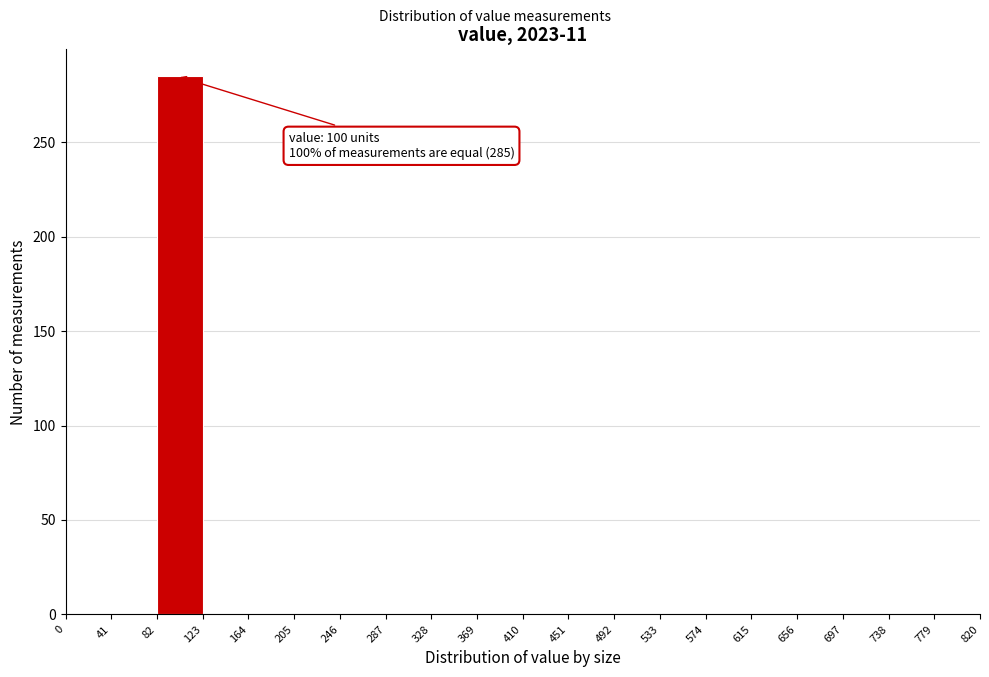

Which range on the x-axis has the tallest bar?

82 to 123